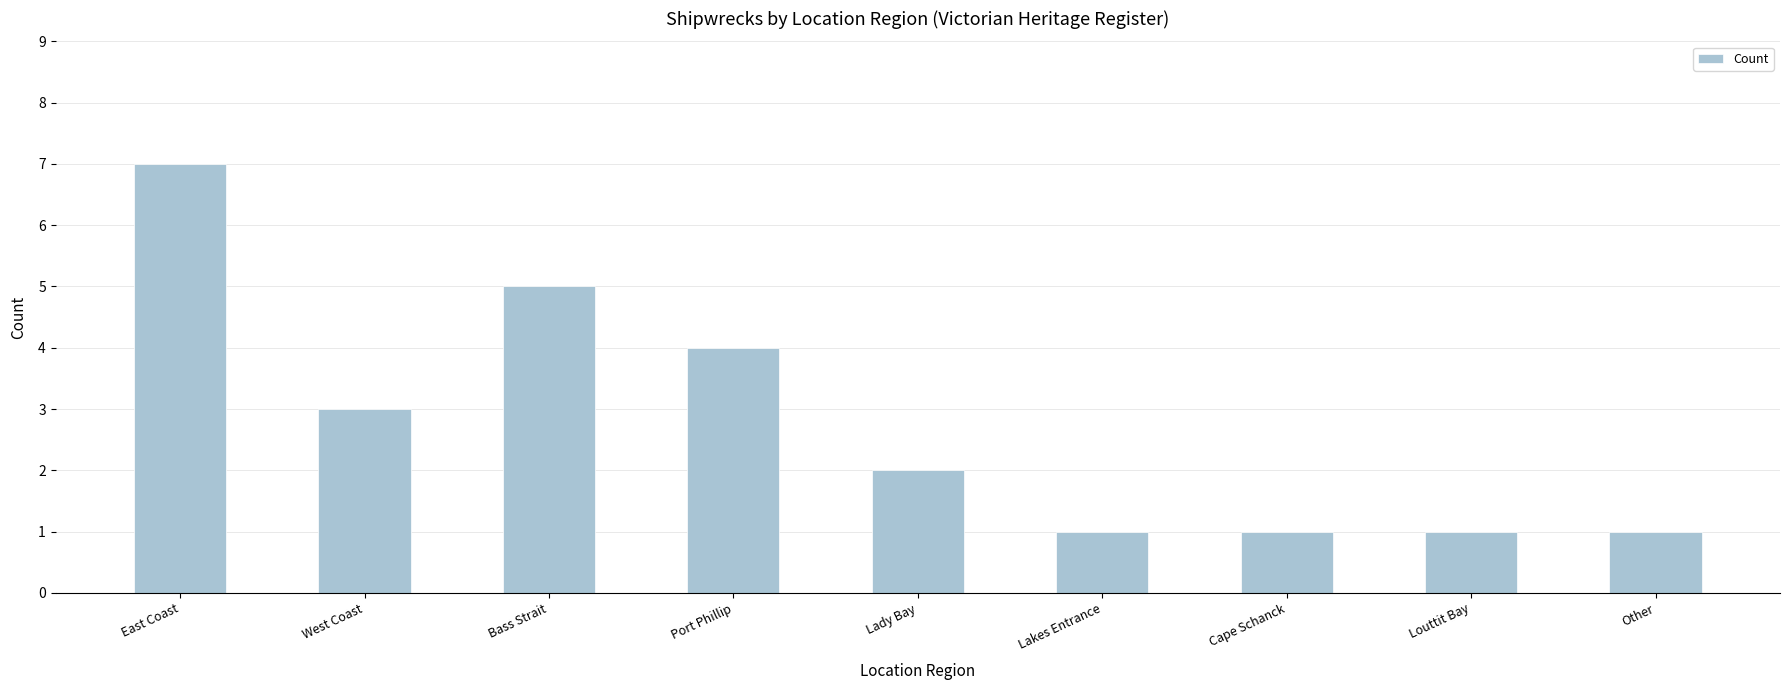

What is the ratio of the value at Other to the value at Louttit Bay?

1.0